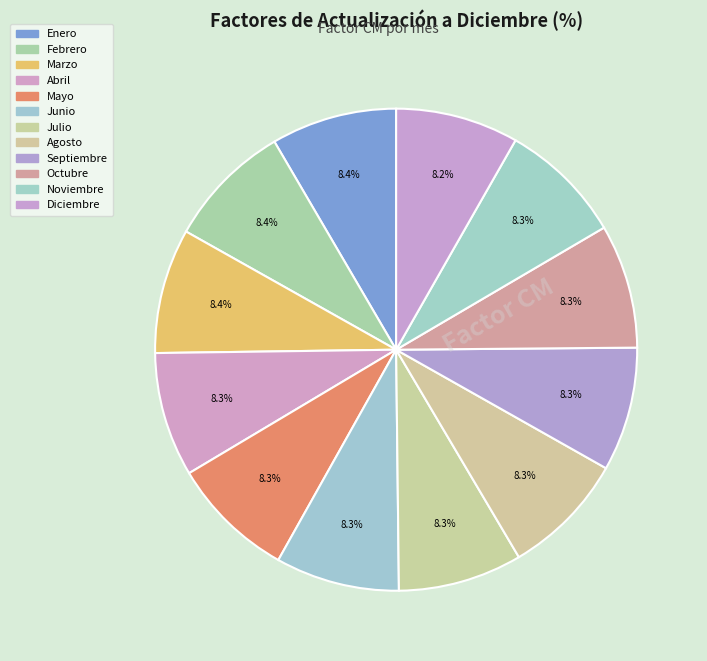

Is there any slice that represents more than half of the pie?

No